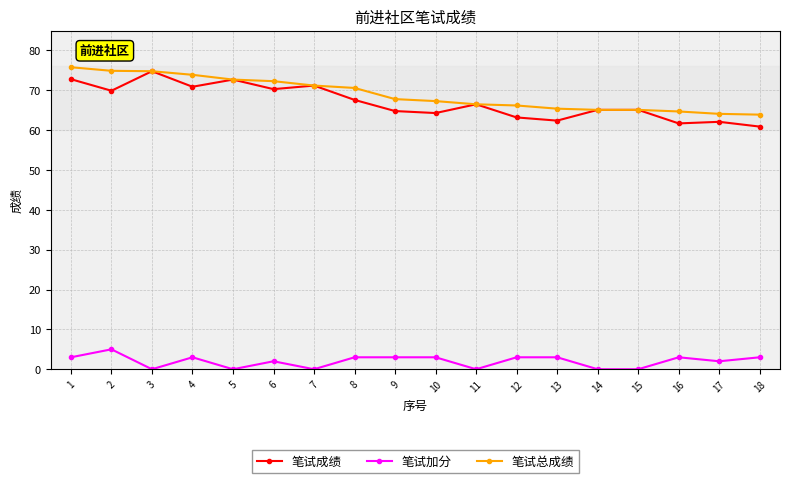

What is the difference between the 笔试成绩 values at 3 and 16?

13.1